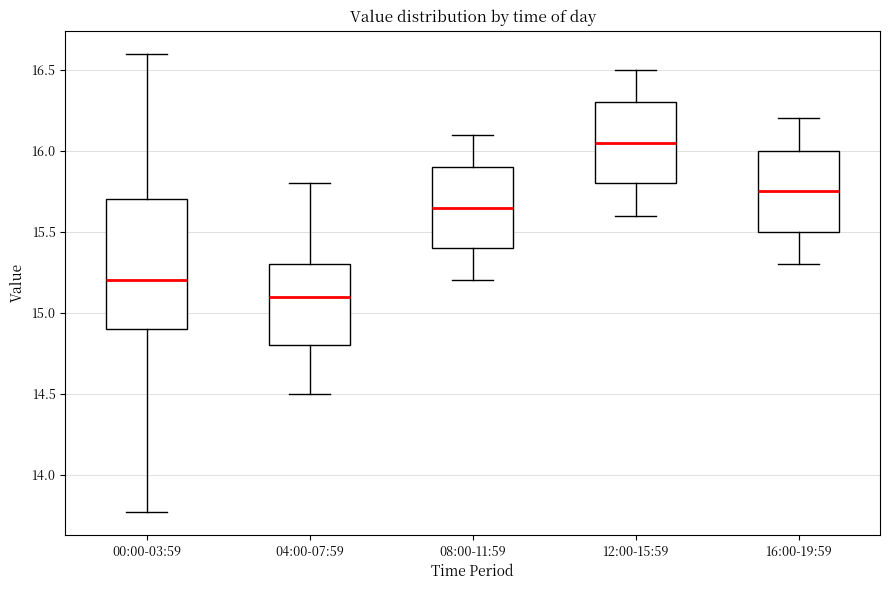

Reading left to right, transcribe this box plot: for each box, give where its median line is, the range the box spans, and where its two whiskers end, as read against the y-axis. The values are not printed on the chart, so give them approximately, as read against the axis.

00:00-03:59: median 15.20, box 14.90 to 15.70, whiskers 13.75 to 16.60
04:00-07:59: median 15.10, box 14.80 to 15.30, whiskers 14.50 to 15.80
08:00-11:59: median 15.65, box 15.40 to 15.90, whiskers 15.20 to 16.10
12:00-15:59: median 16.05, box 15.80 to 16.30, whiskers 15.60 to 16.50
16:00-19:59: median 15.75, box 15.50 to 16.00, whiskers 15.30 to 16.20